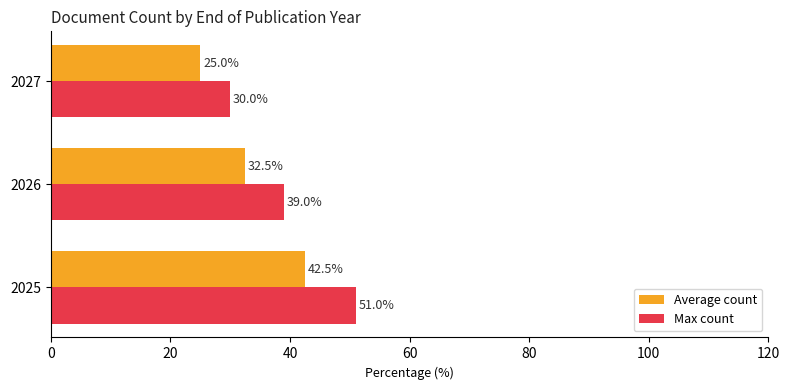

Count the Max count values in the range 30 to 51.

3